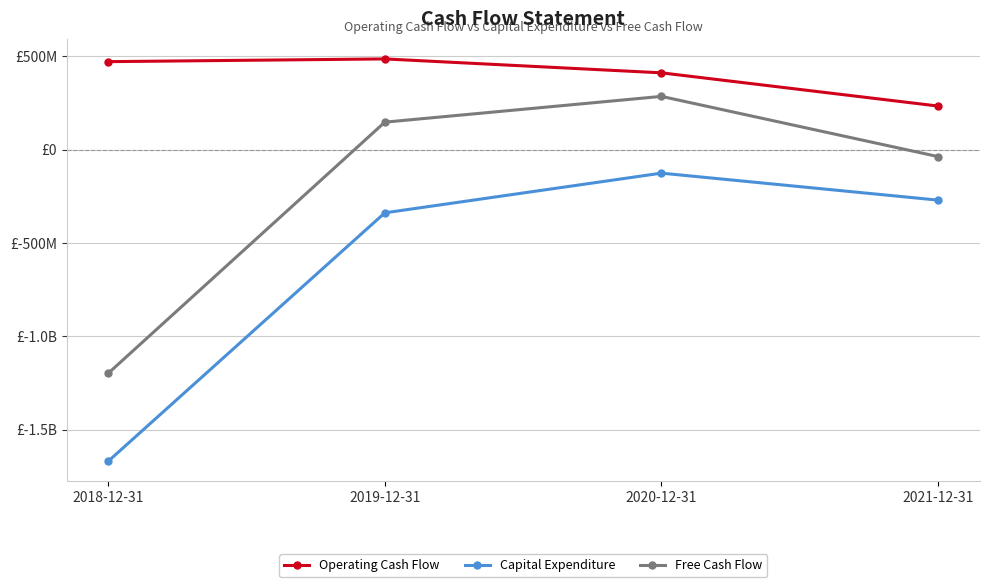

What is the approximate value of Capital Expenditure at 2021-12-31?

-270683000